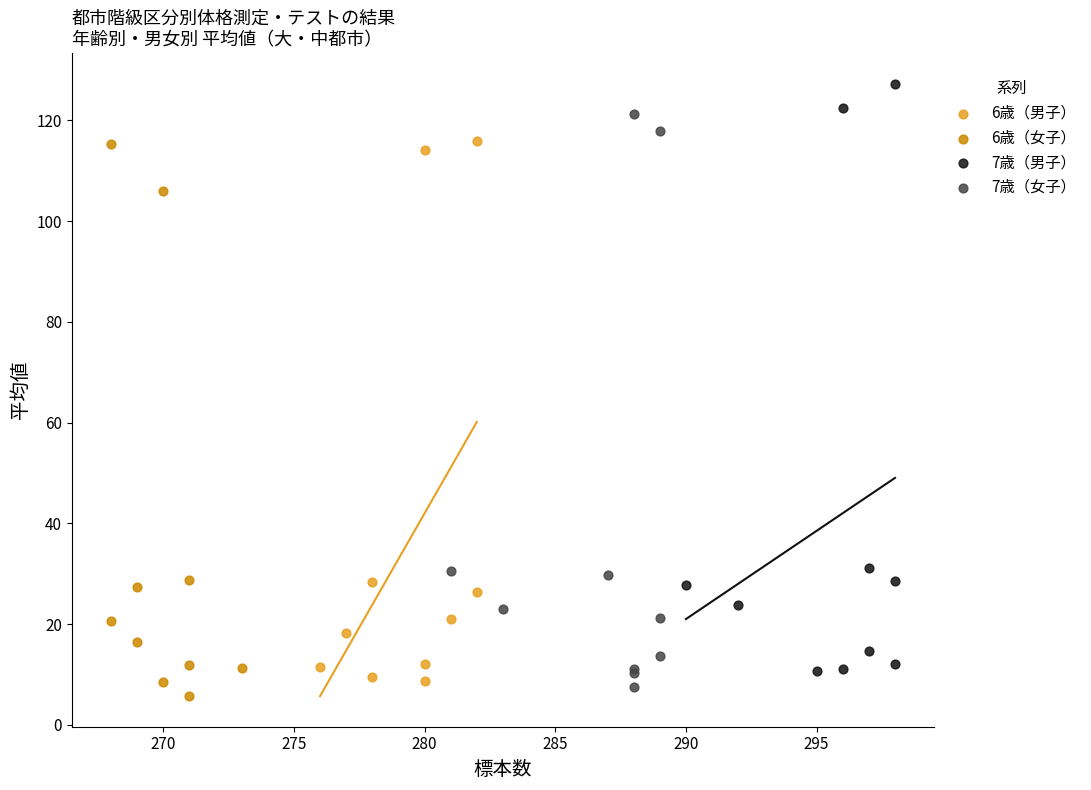

Which series contains the highest Y value?

7歳（男子）